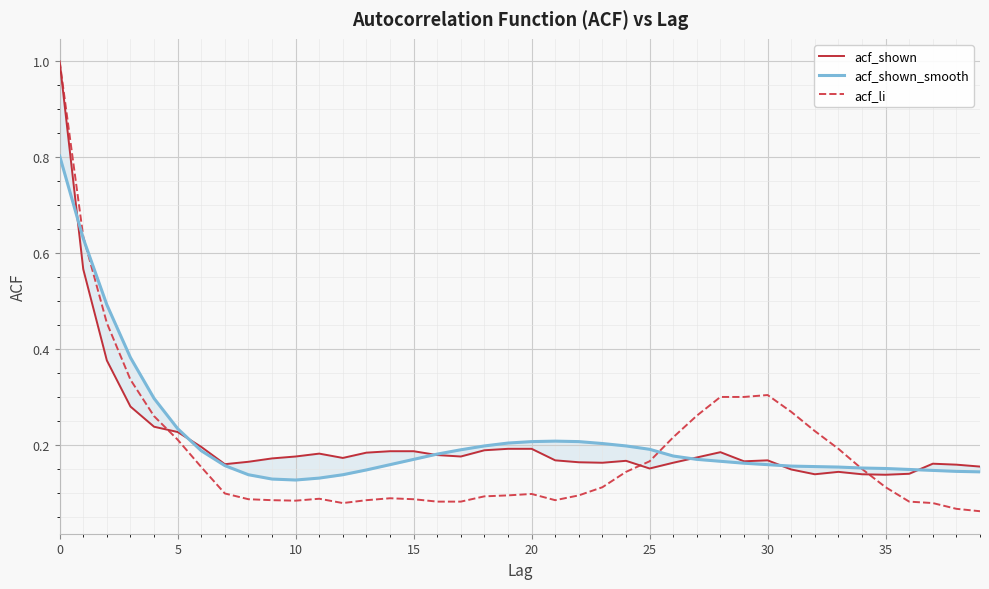

In acf_li, how many points are higher than both neighbors (excluding endpoints)?

4